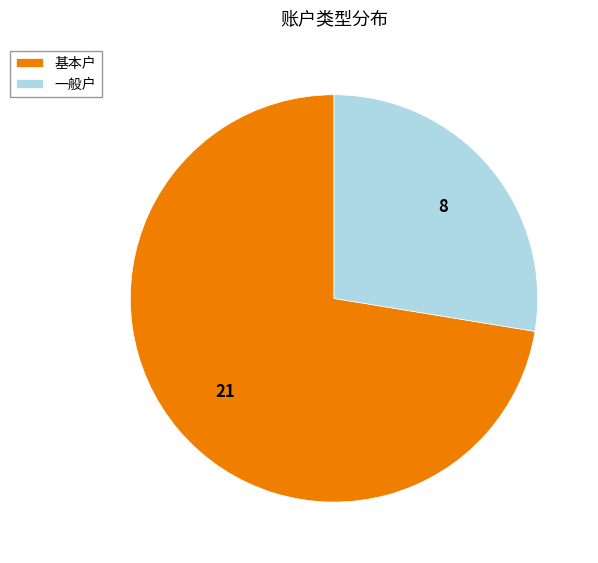

Count the number of slices in the pie.

2